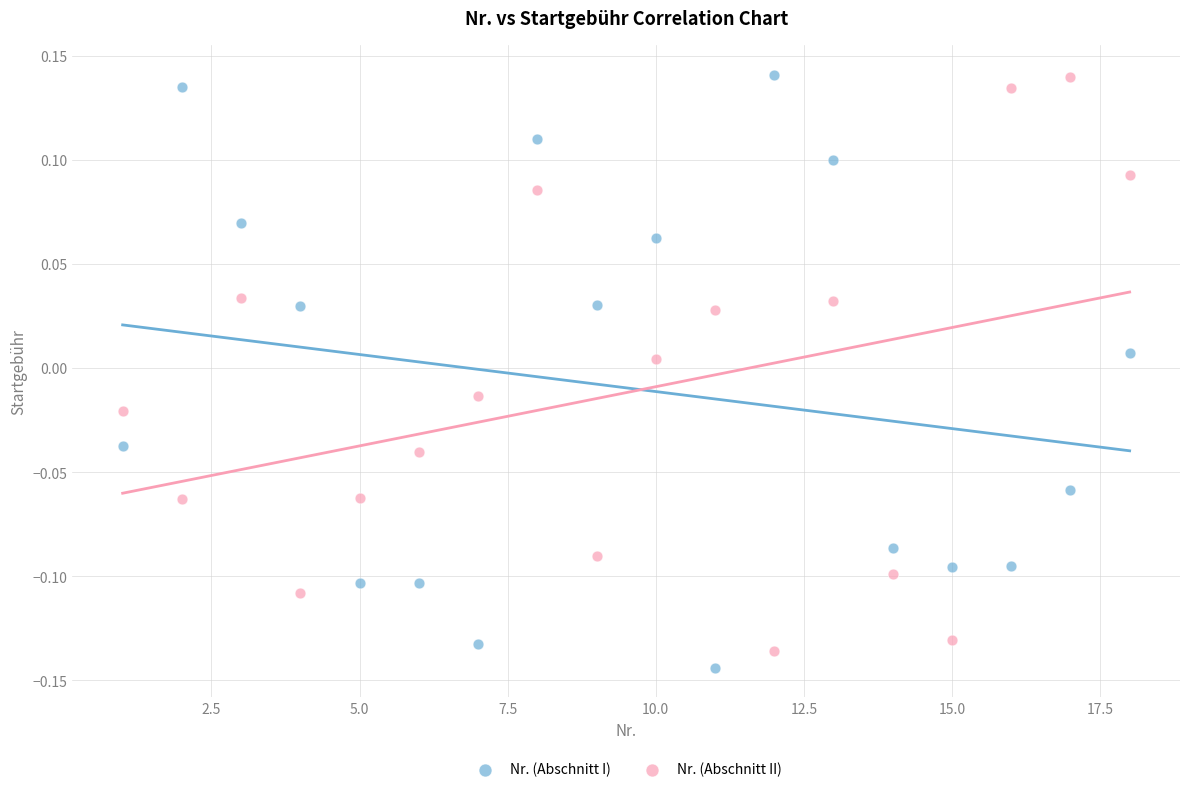

Across all data points, what is the range of X values (max minus min)?

17.0